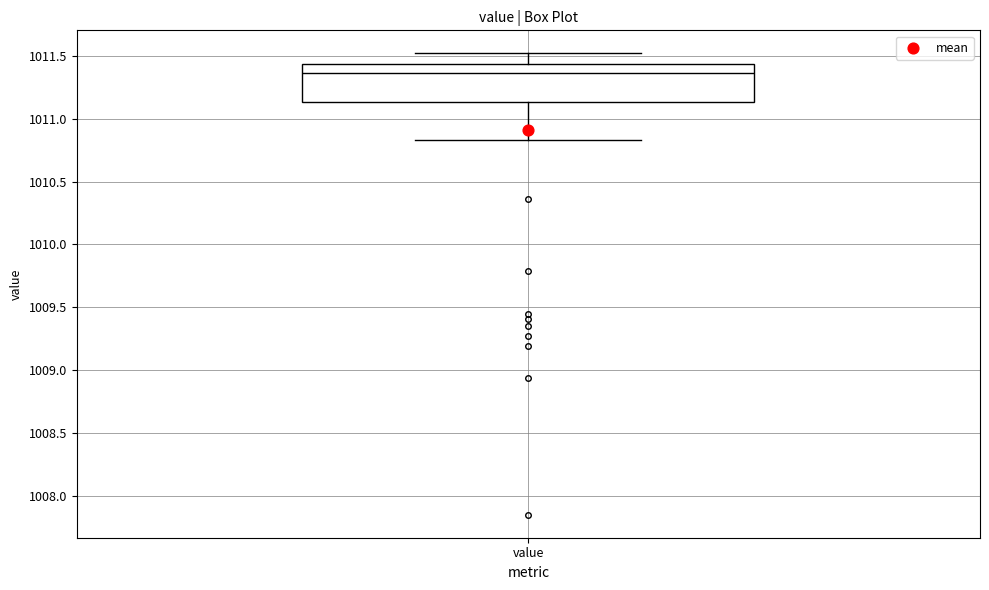

Transcribe this box plot: give where the median line is, the range the box spans, and where the two whiskers end, as read against the y-axis. The values are not printed on the chart, so give them approximately, as read against the axis.

median 1011.35, box 1011.15 to 1011.45, whiskers 1010.85 to 1011.50